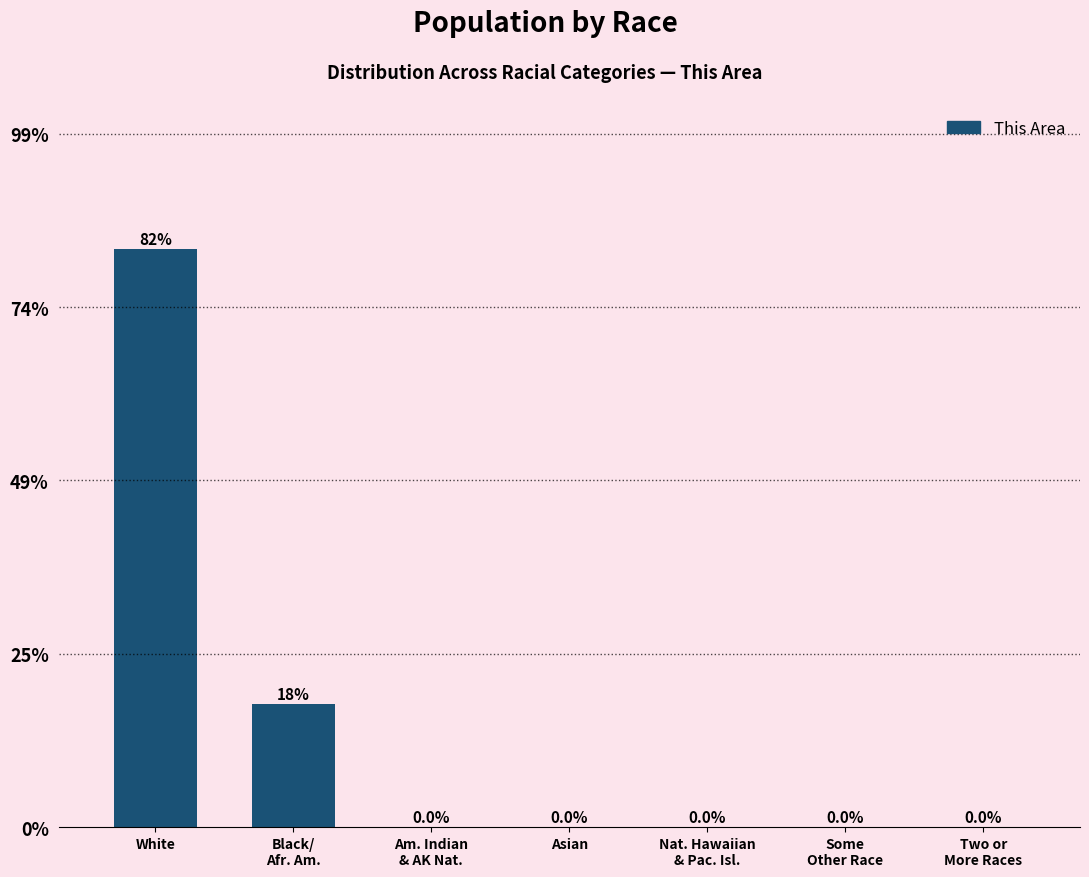

Which category has the highest value across all series?

White